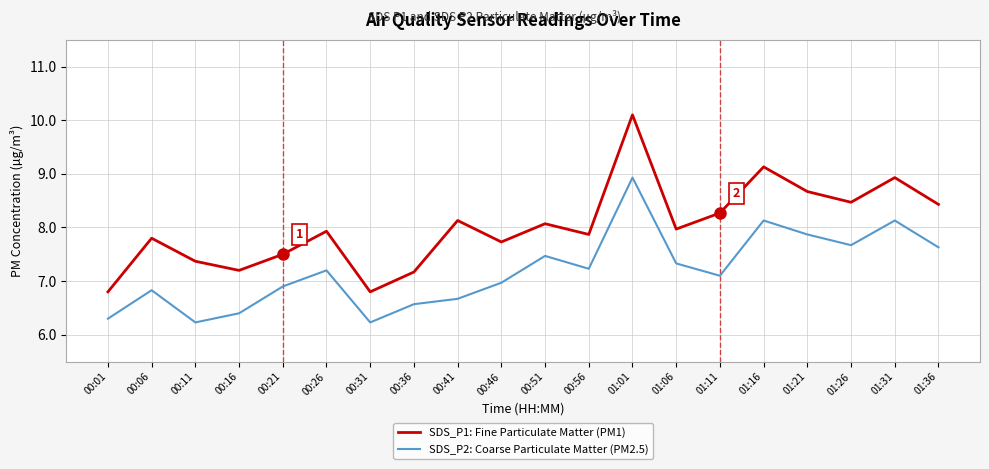

What is the spread (max minus min) of values at 00:46?

0.8